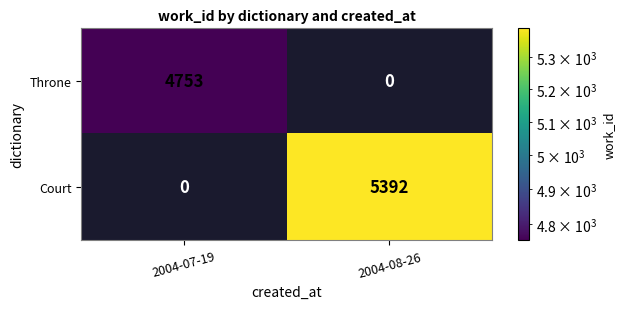

What is the sum of all Court values?

5392